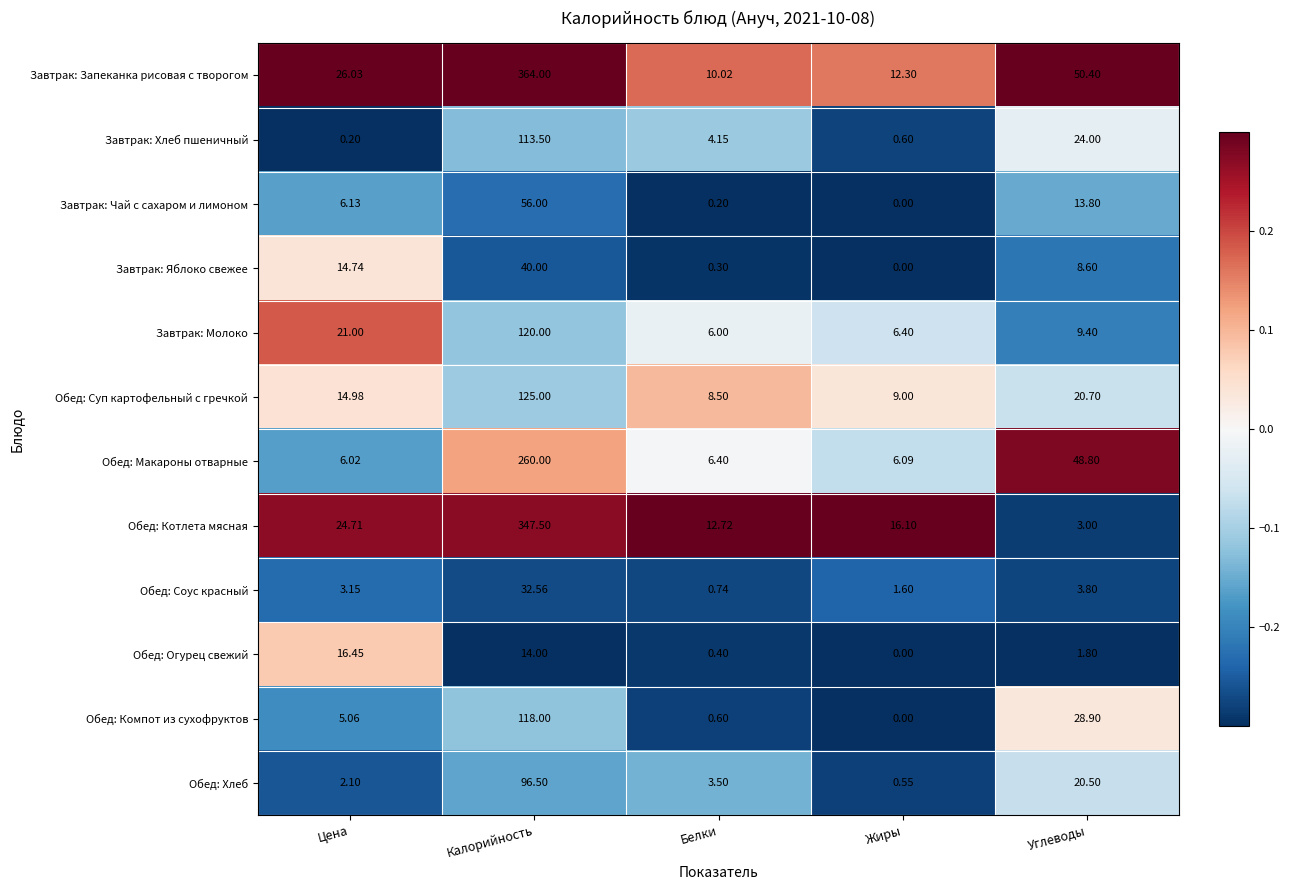

Rank the series at Цена from highest to lowest value.

Завтрак: Запеканка рисовая с творогом, Обед: Котлета мясная, Завтрак: Молоко, Обед: Огурец свежий, Обед: Суп картофельный с гречкой, Завтрак: Яблоко свежее, Завтрак: Чай с сахаром и лимоном, Обед: Макароны отварные, Обед: Компот из сухофруктов, Обед: Соус красный, Обед: Хлеб, Завтрак: Хлеб пшеничный